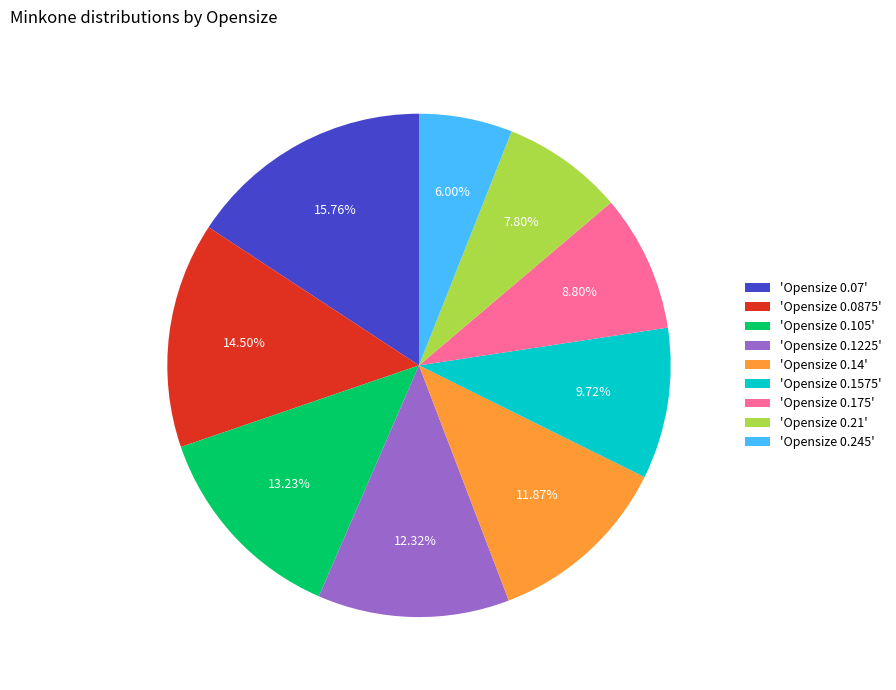

Is the sum of 'Opensize 0.245' and 'Opensize 0.175' greater than half?

No